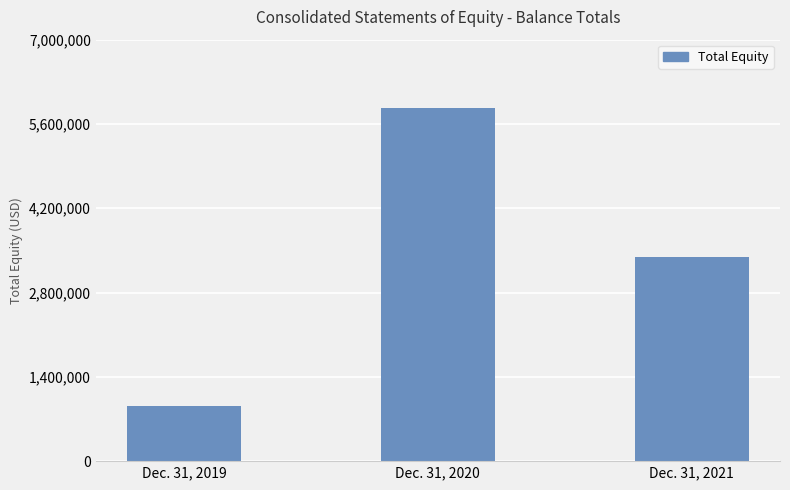

What is the change in value from Dec. 31, 2019 to Dec. 31, 2021?

+2481000